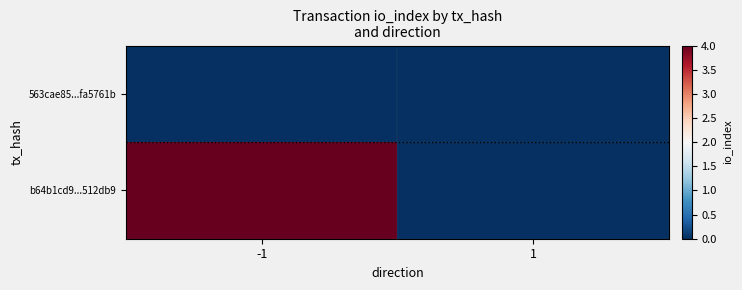

At how many categories does at least one series exceed 1?

1